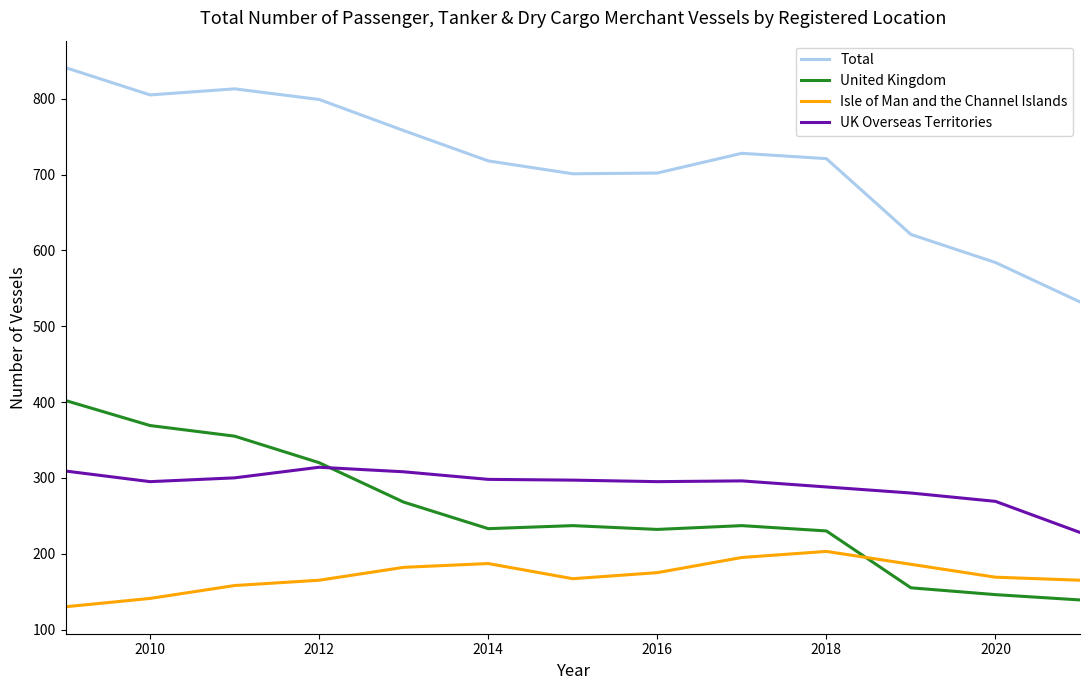

In Isle of Man and the Channel Islands, how many points are higher than both neighbors (excluding endpoints)?

2